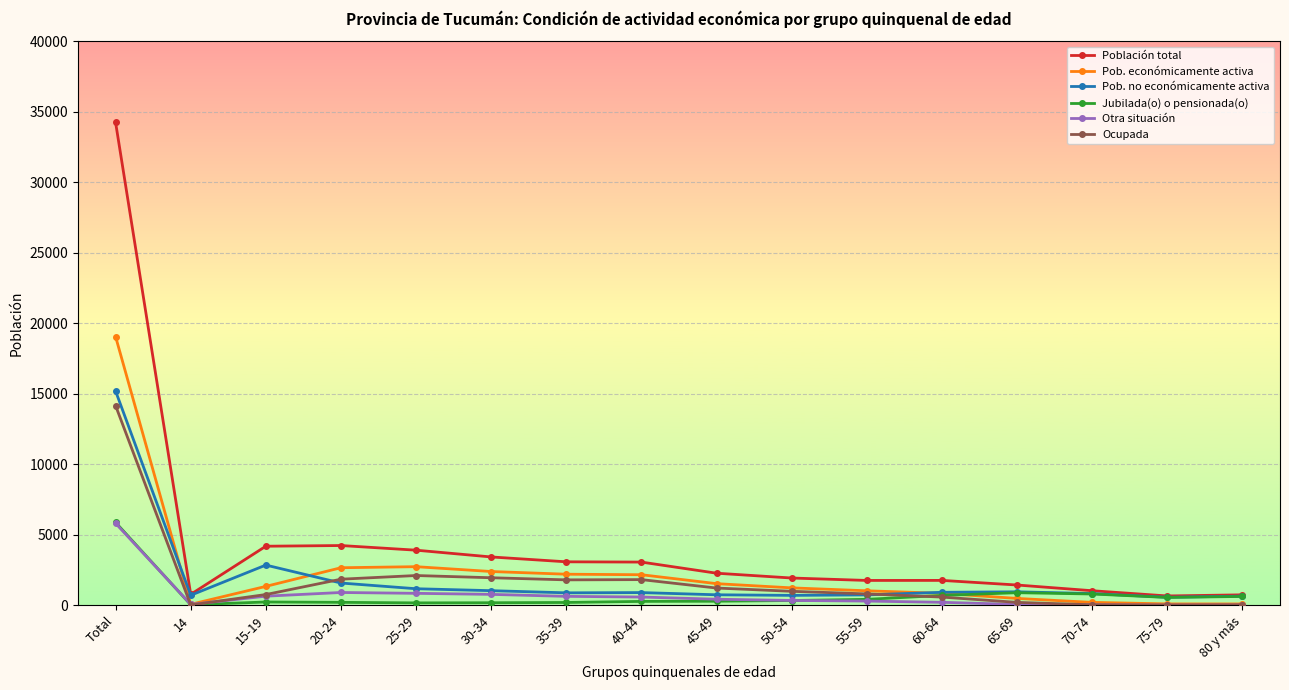

What is the difference between the Pob. económicamente activa values at 20-24 and 60-64?

1815